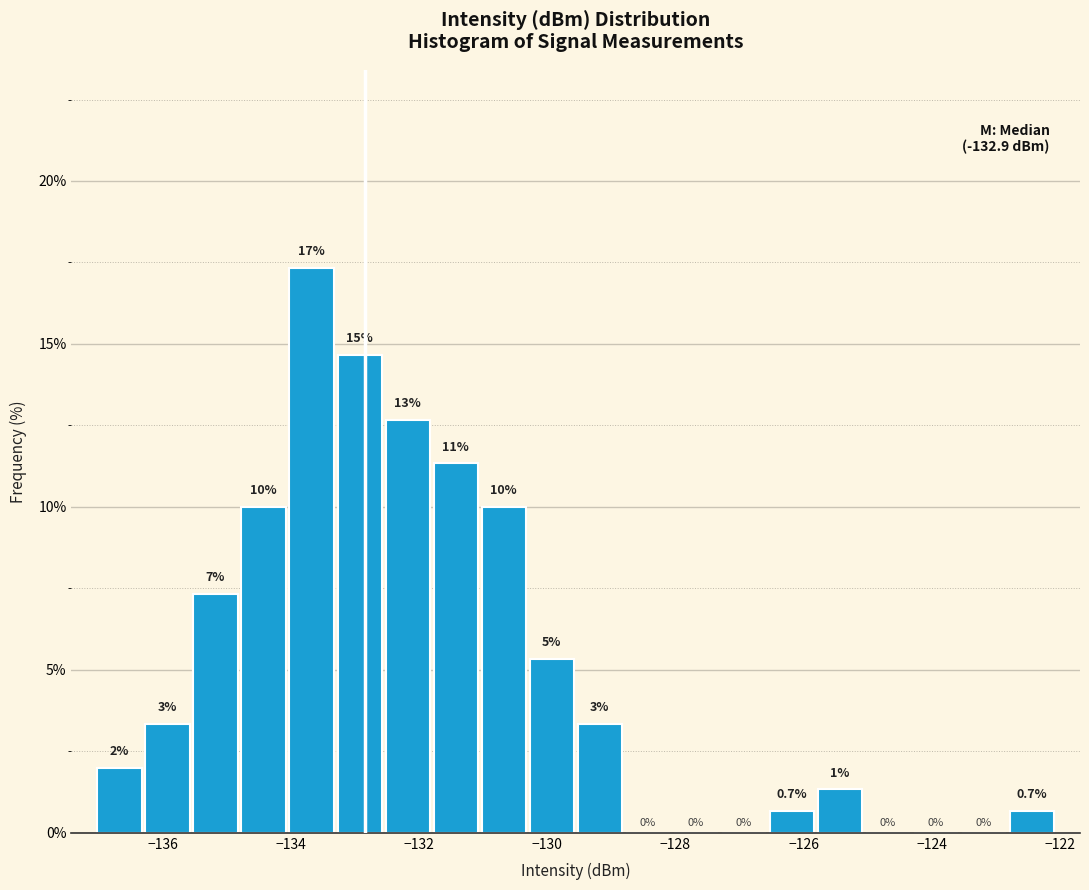

Read against the x-axis, roughly where is the centre of the tallest bar?

-133.6